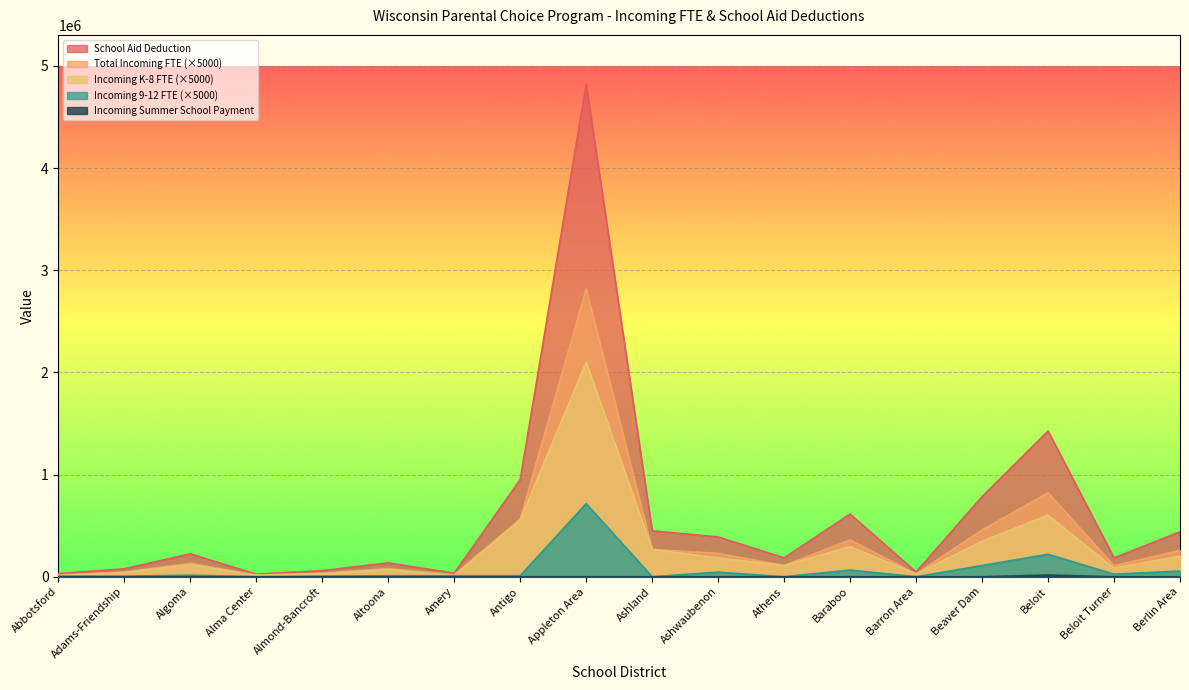

What is the value of the Total Incoming FTE point at the 15th from the left?

458000.0